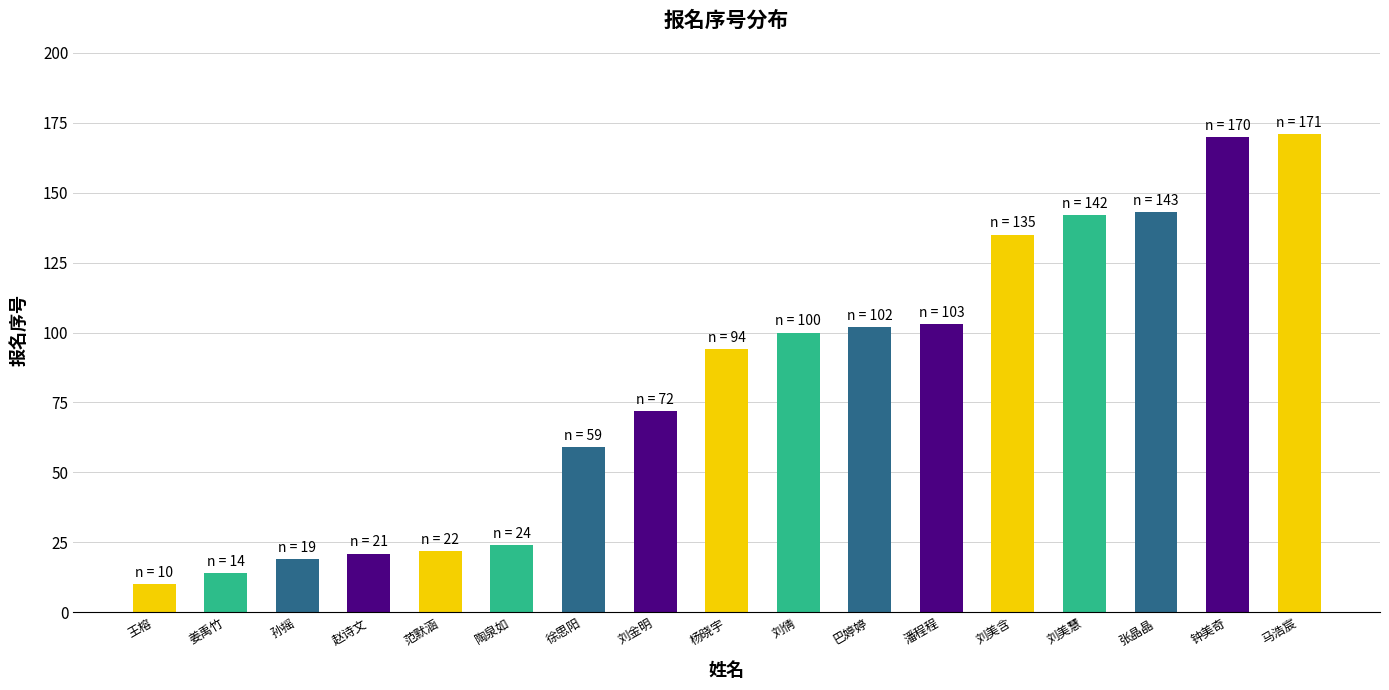

What is the smallest value displayed?

10